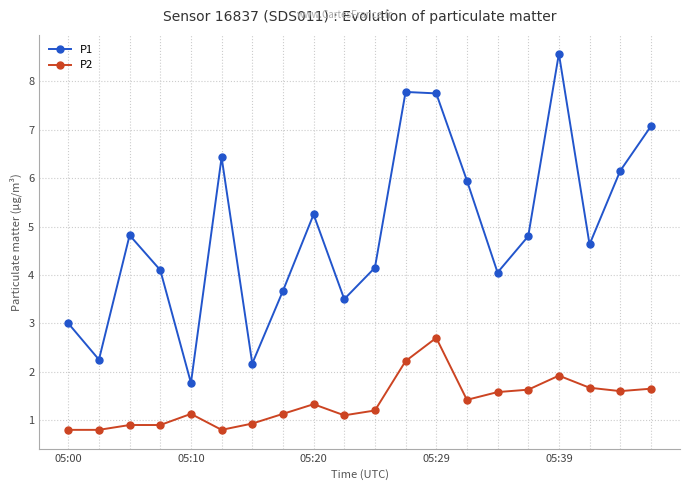

What is the value of the P2 point at the 11th from the left?

1.2